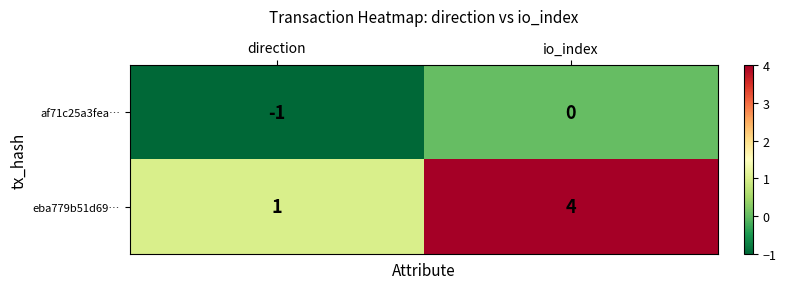

True or false: eba779b51d69… has a value of 6 at io_index.

False